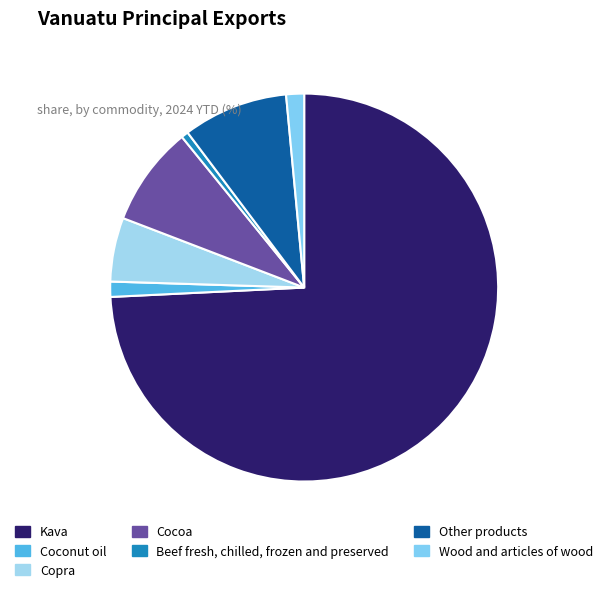

Which category has the biggest portion of the pie?

Kava